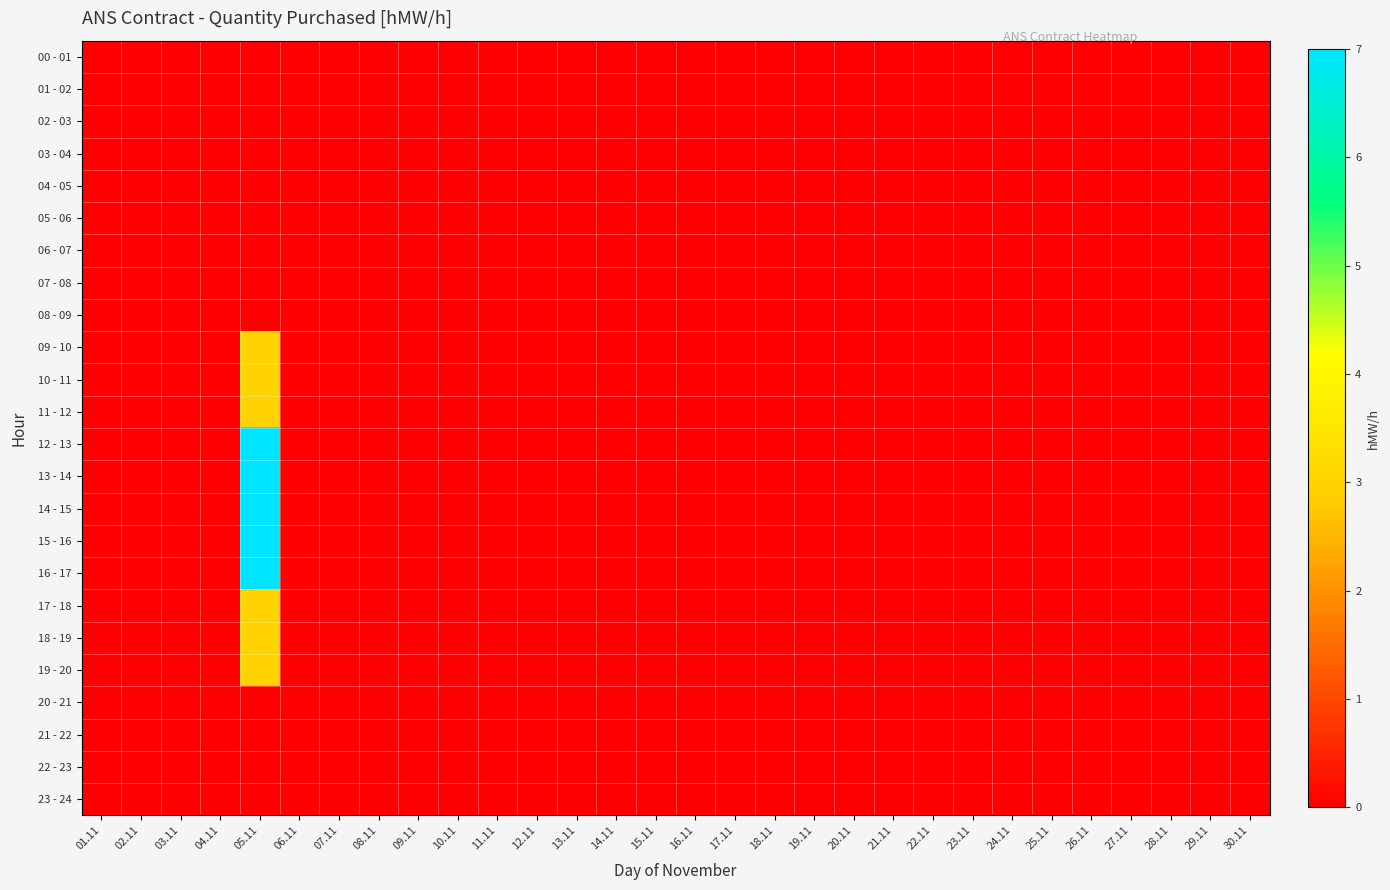

Rank the series at 03.11 from lowest to highest value.

00 - 01, 01 - 02, 02 - 03, 03 - 04, 04 - 05, 05 - 06, 06 - 07, 07 - 08, 08 - 09, 09 - 10, 10 - 11, 11 - 12, 12 - 13, 13 - 14, 14 - 15, 15 - 16, 16 - 17, 17 - 18, 18 - 19, 19 - 20, 20 - 21, 21 - 22, 22 - 23, 23 - 24